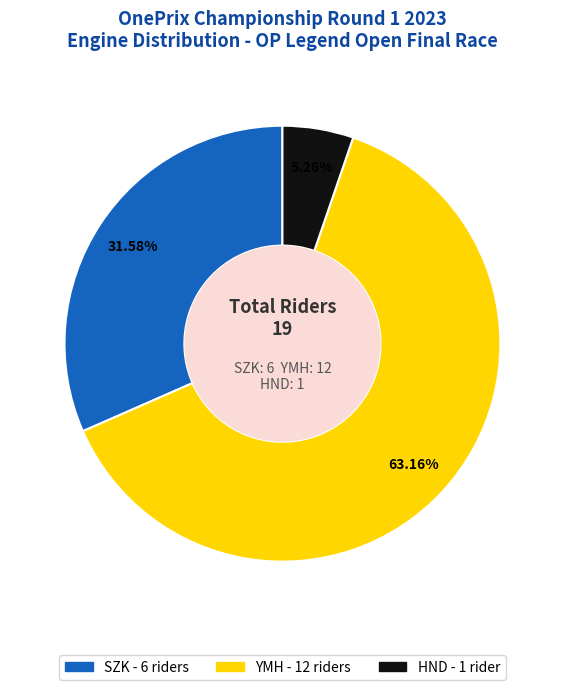

The YMH slice represents 63% of the pie. True or false?

True